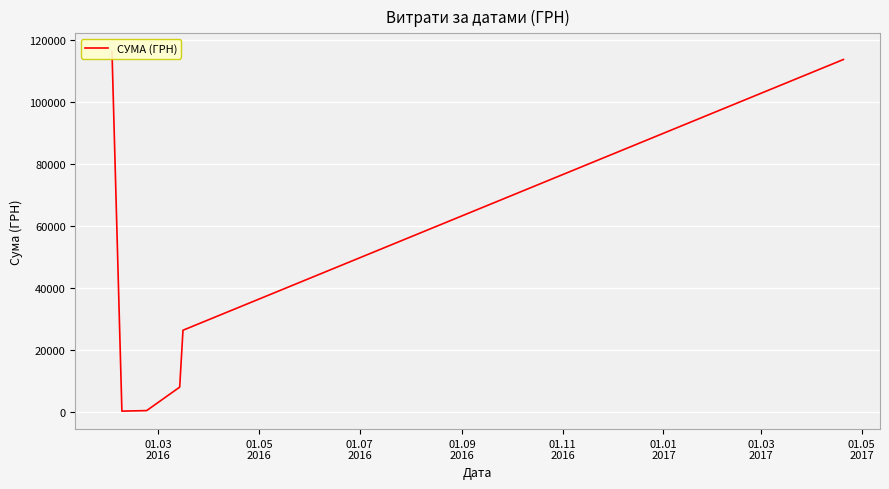

The chart shows a value of 10507.3 at 01.09
2016. True or false?

False